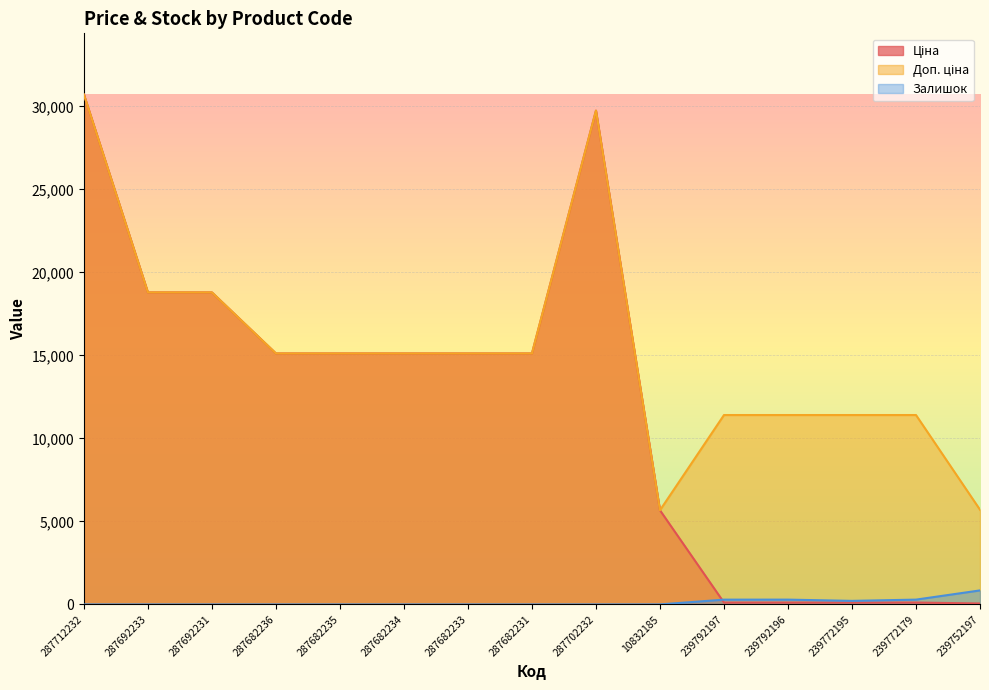

Which series has the largest total across all categories?

Доп. ціна